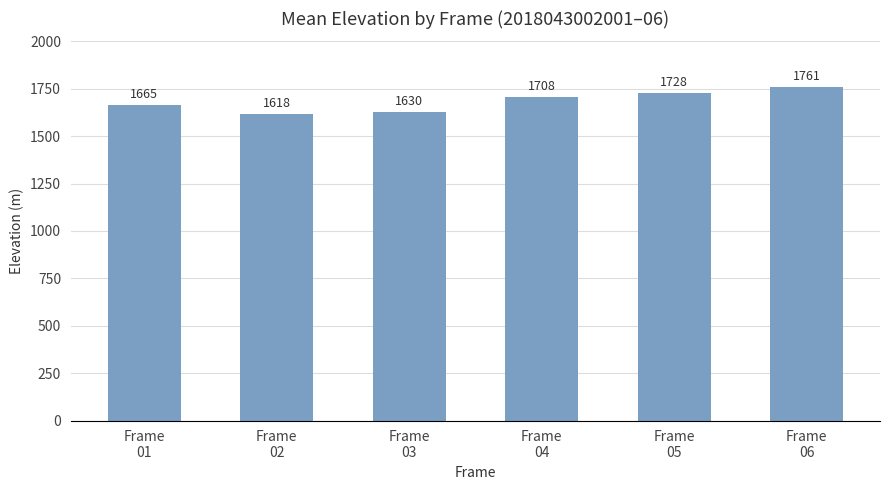

List the labels in order of value, smallest first.

Frame
02, Frame
03, Frame
01, Frame
04, Frame
05, Frame
06